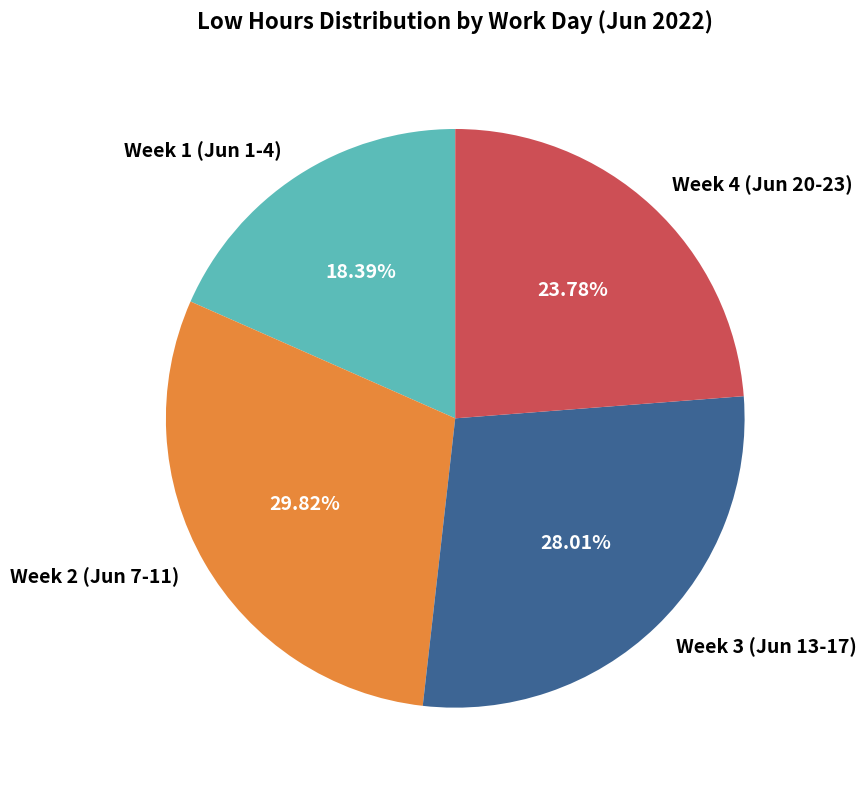

What is the ratio of the value at Week 3 (Jun 13-17) to the value at Week 2 (Jun 7-11)?

0.9